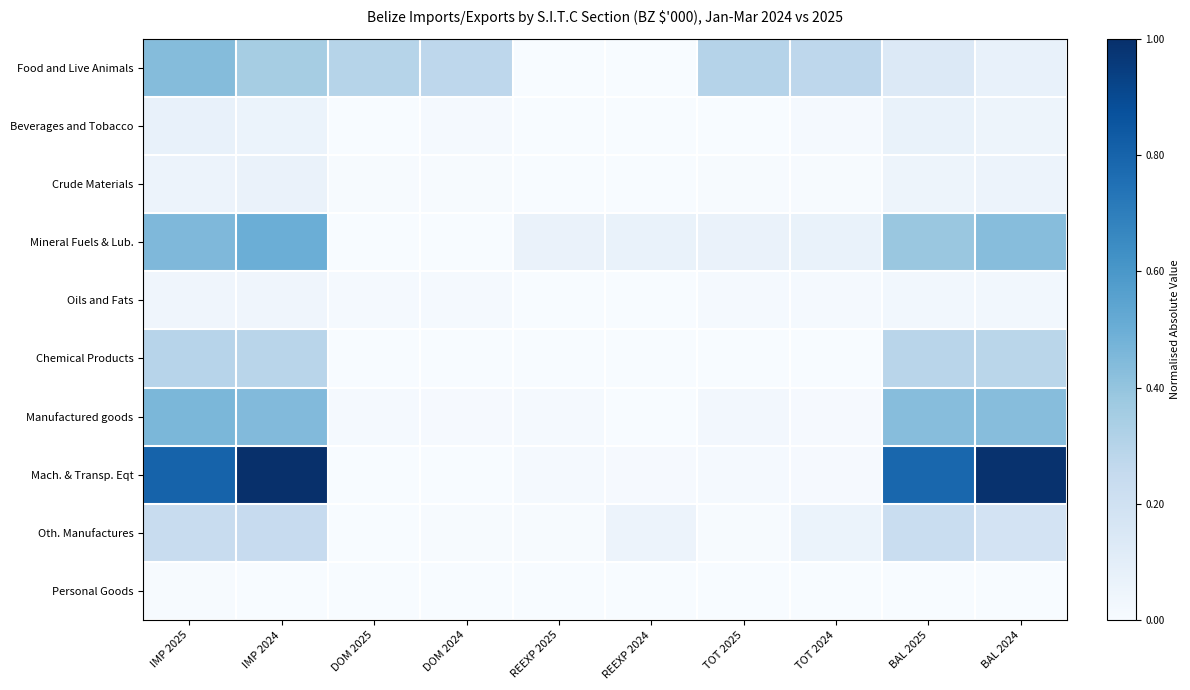

Which has a higher value, BAL 2025 or IMP 2025?

IMP 2025